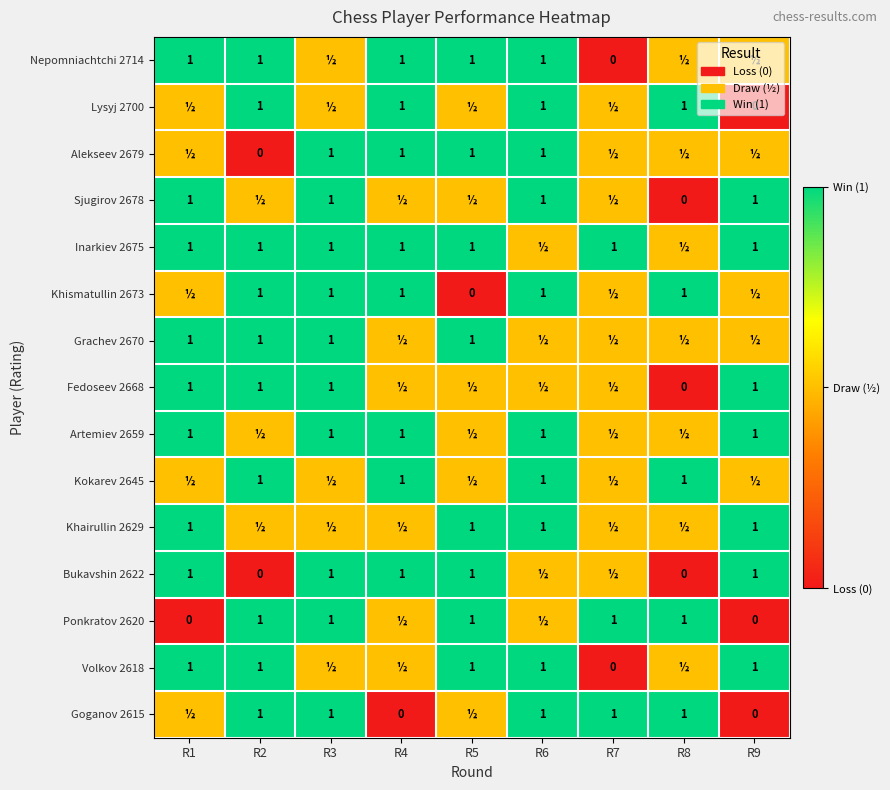

At which category is the sum across all series the highest?

R3